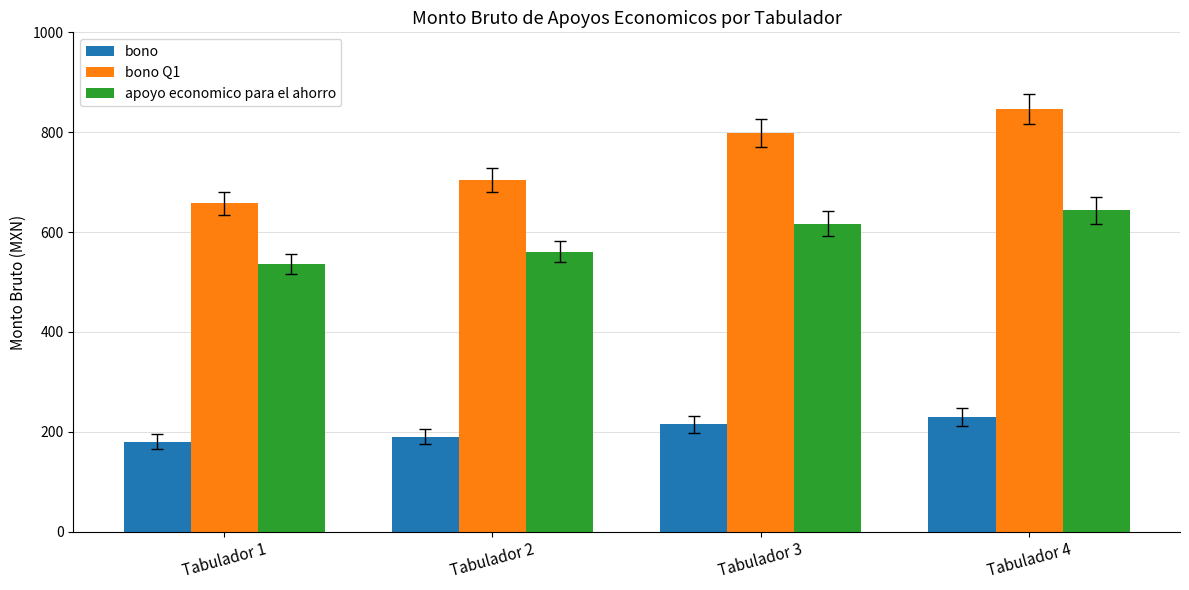

What is the value of the bono Q1 bar at the 1st from the left?

658.0